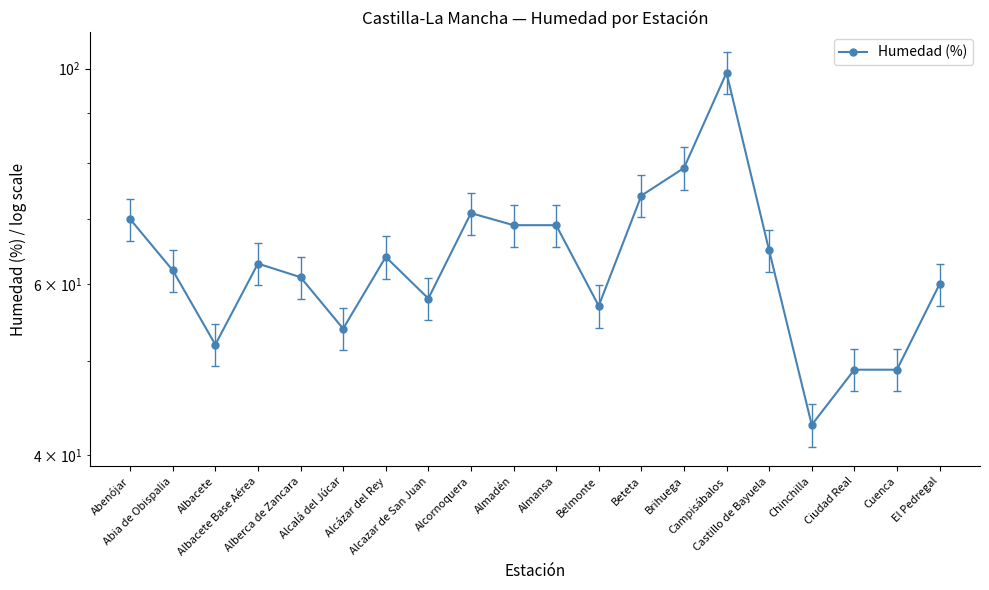

True or false: there are more than 2 points higher than both neighbors.

True